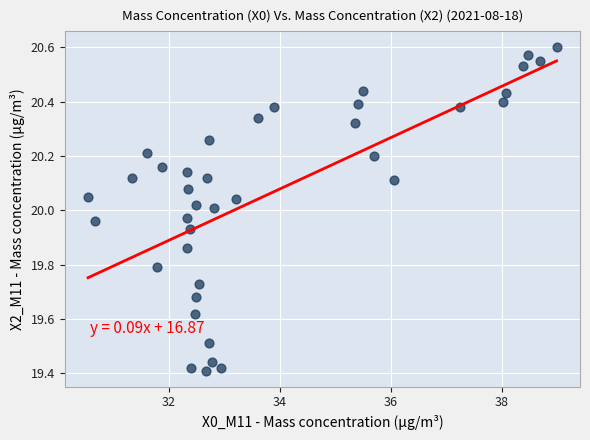

What is the range of X values (max minus min)?

8.5